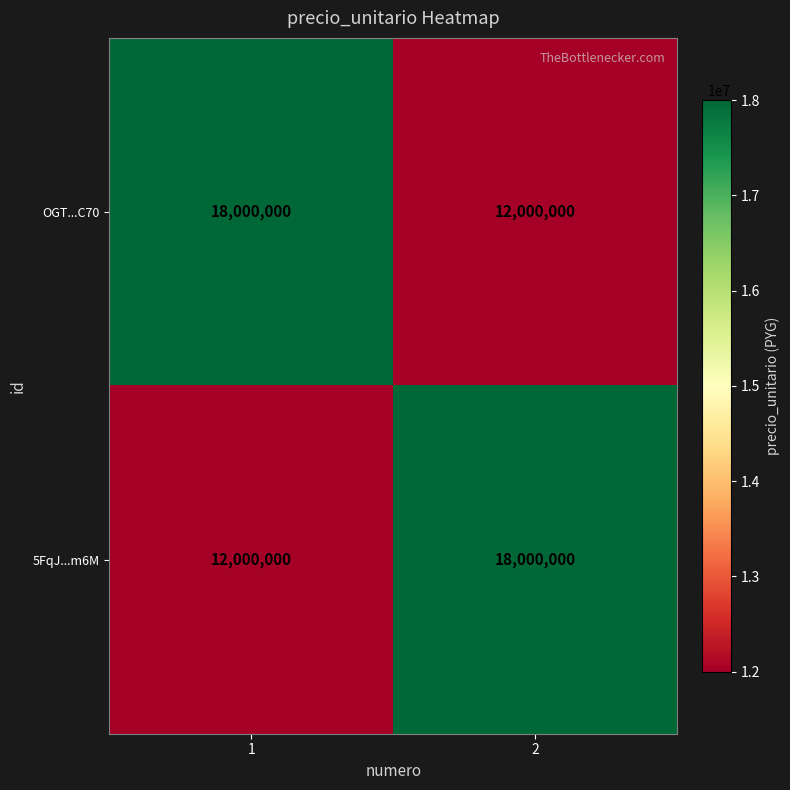

What is the approximate value of 5FqJ...m6M at 2?

18000000